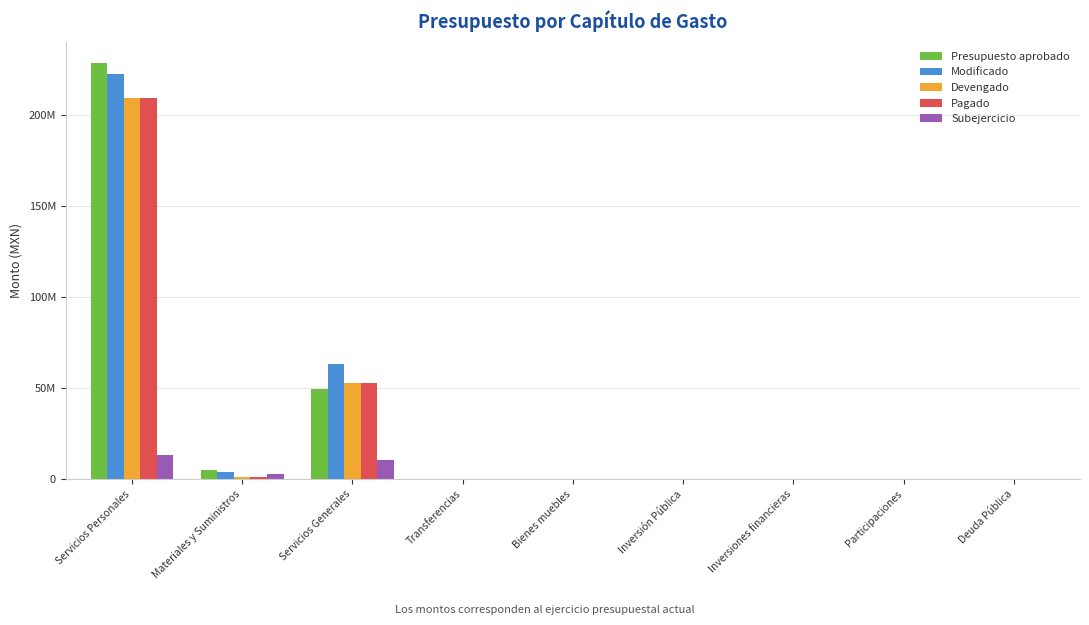

Between Materiales y Suministros and Participaciones, which series saw the biggest shift?

Presupuesto aprobado